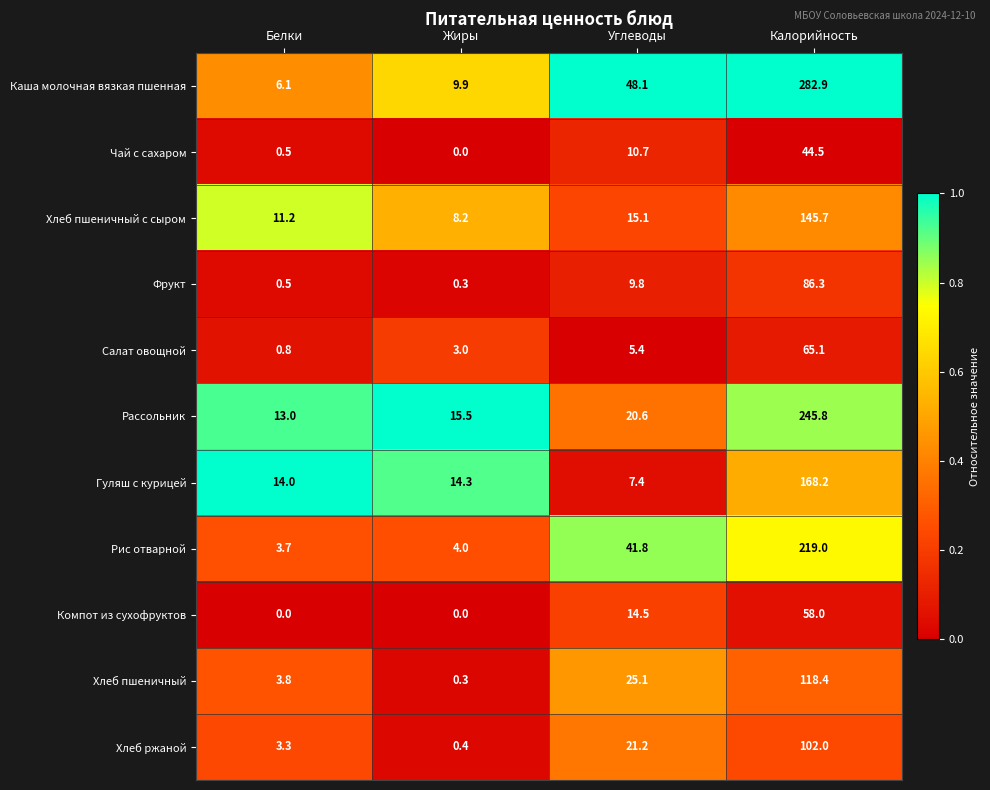

Read the Гуляш с курицей value at Белки.

14.0